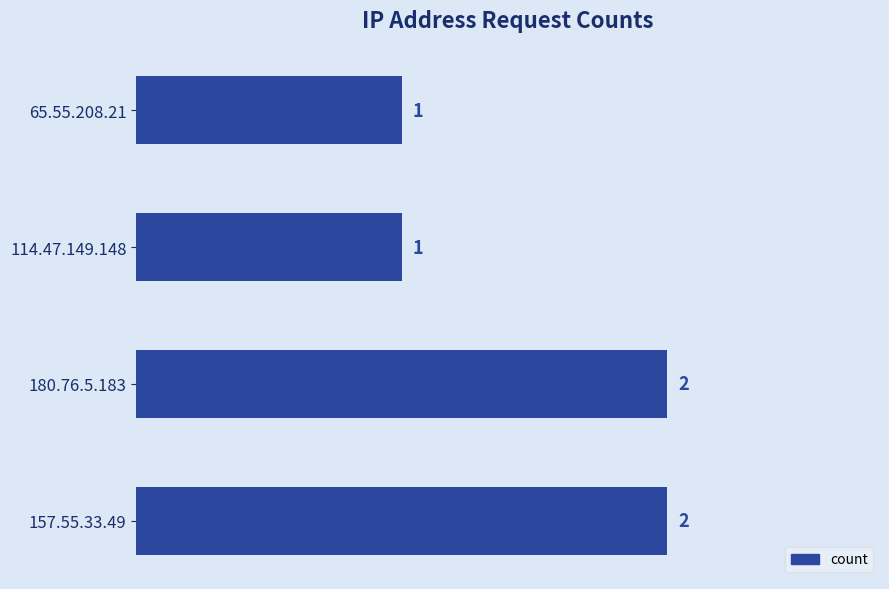

True or false: the data shows 1 at 65.55.208.21.

True